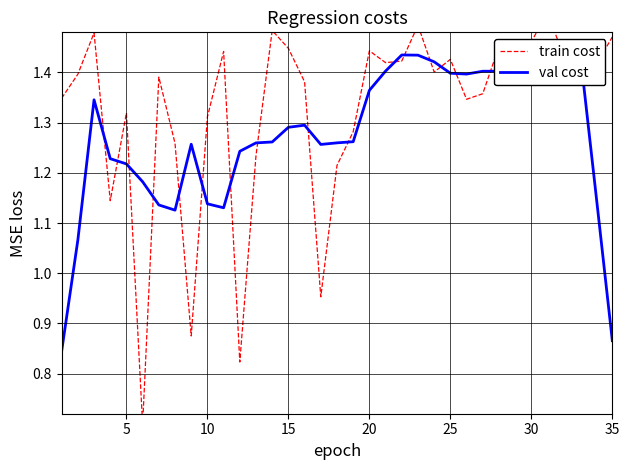

What is the sum of all val cost values?

44.7